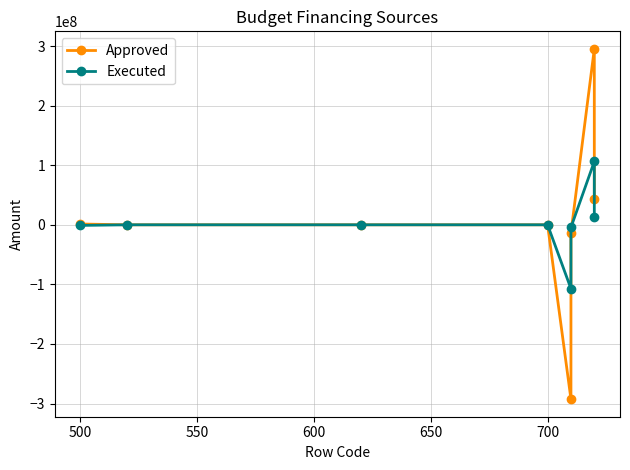

Is it true that Executed equals -7820557.1 at 700?

False